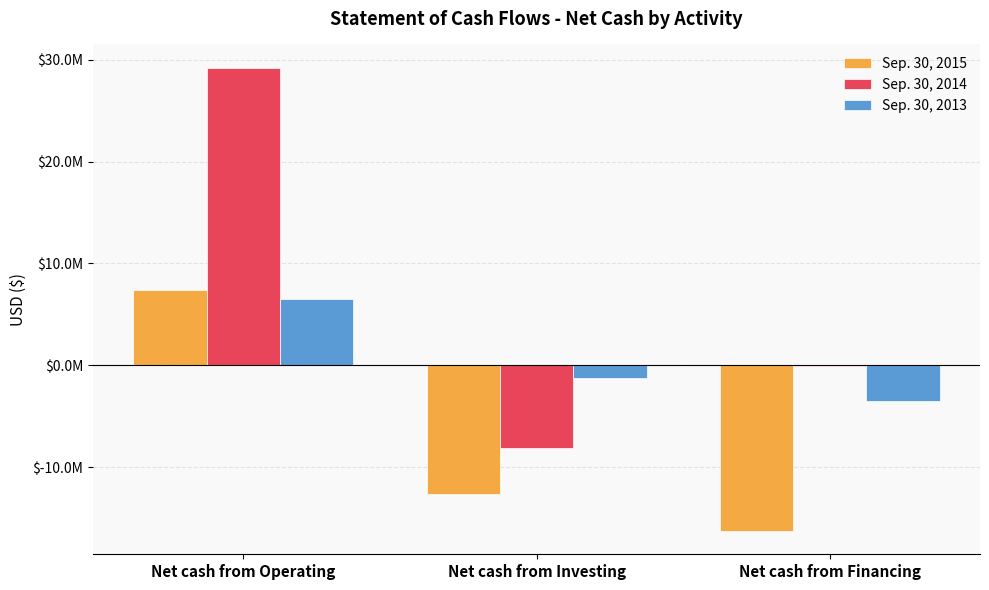

At Net cash from Investing, list the series in order from smallest to largest.

Sep. 30, 2015, Sep. 30, 2014, Sep. 30, 2013